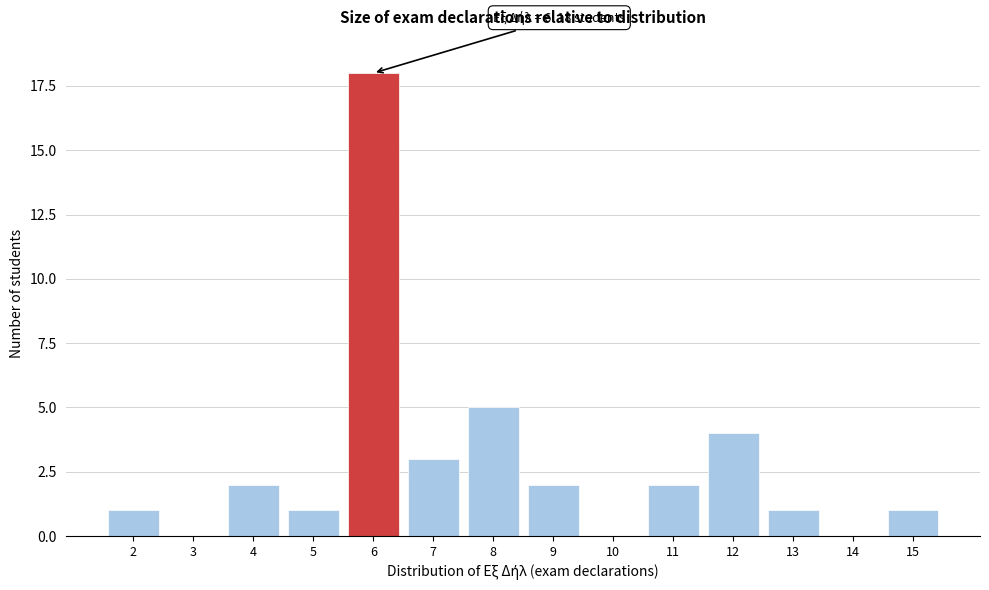

Reading left to right, extract all data points from this chart.

2=1	3=0	4=2	5=1	6=18	7=3	8=5	9=2	10=0	11=2	12=4	13=1	14=0	15=1